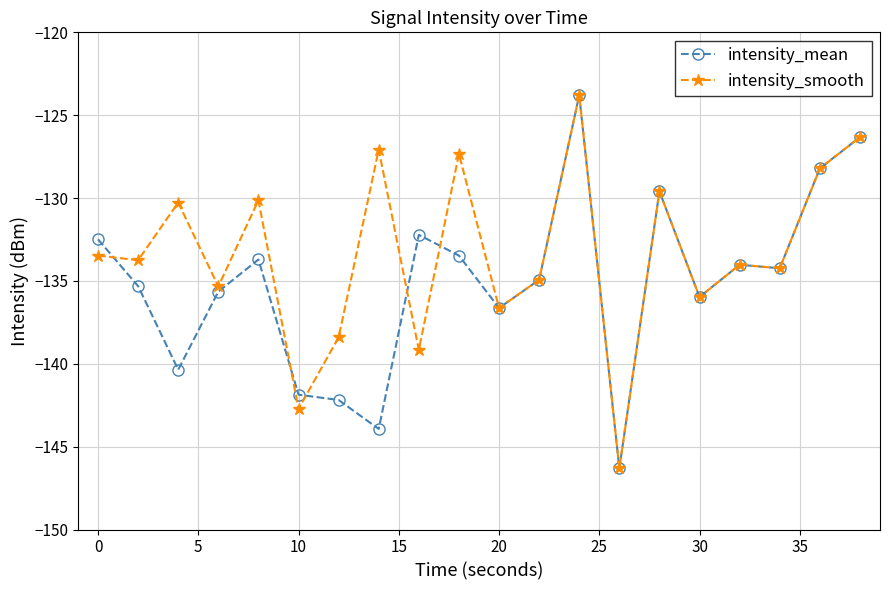

Which series has the largest total across all categories?

intensity_smooth